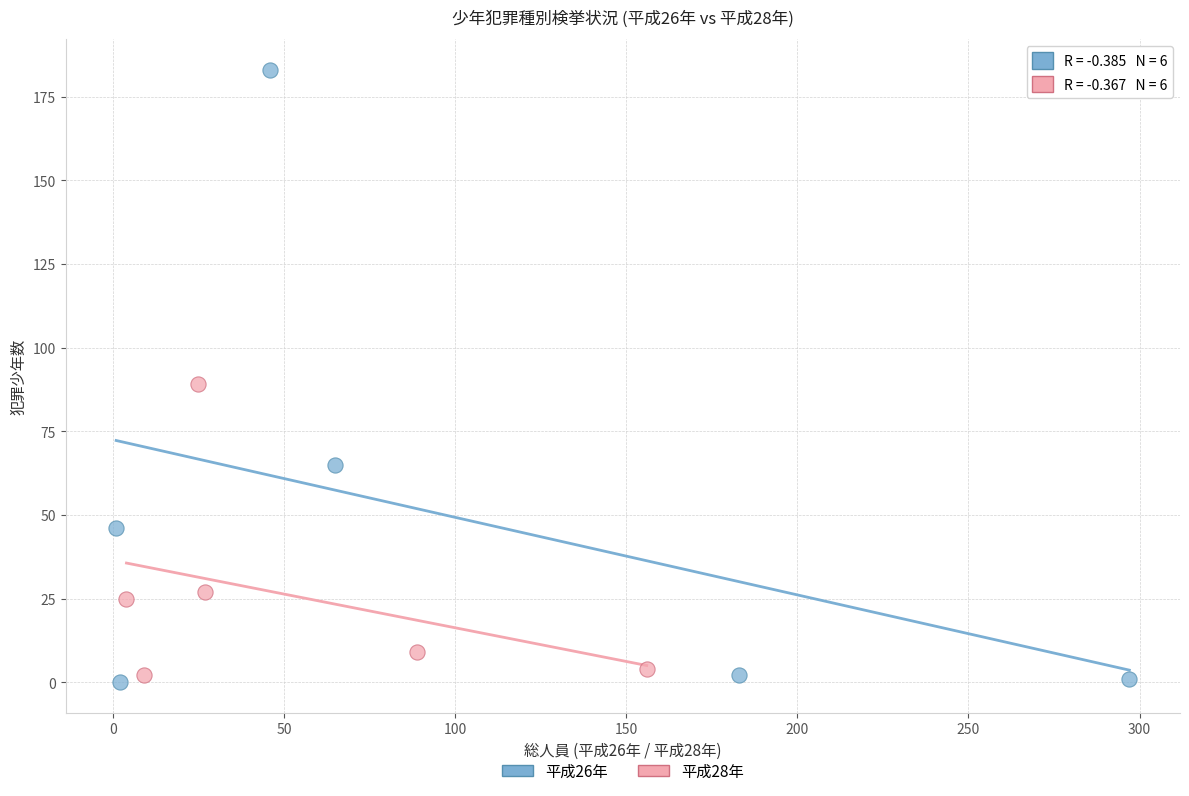

Which series has the largest Y range (max minus min)?

平成26年